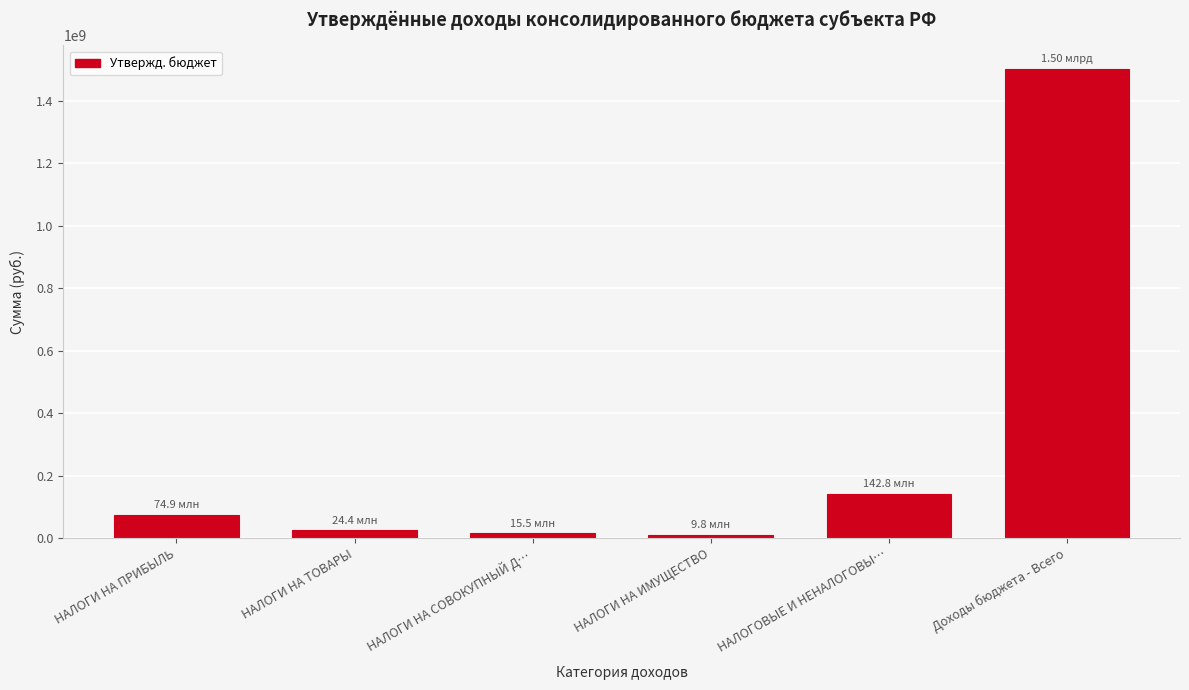

What is the label of the 3rd bar from the right?

НАЛОГИ НА ИМУЩЕСТВО